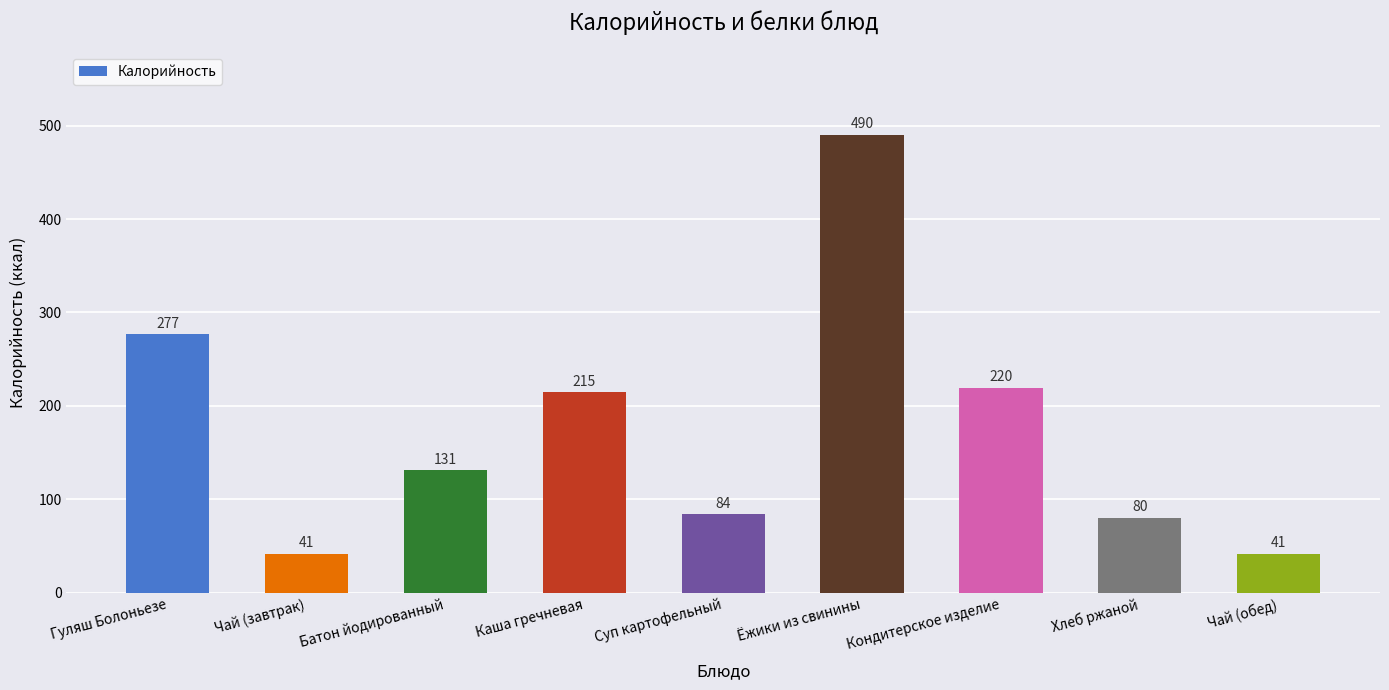

Where is the data nearest to the value 265?

Гуляш Болоньезе